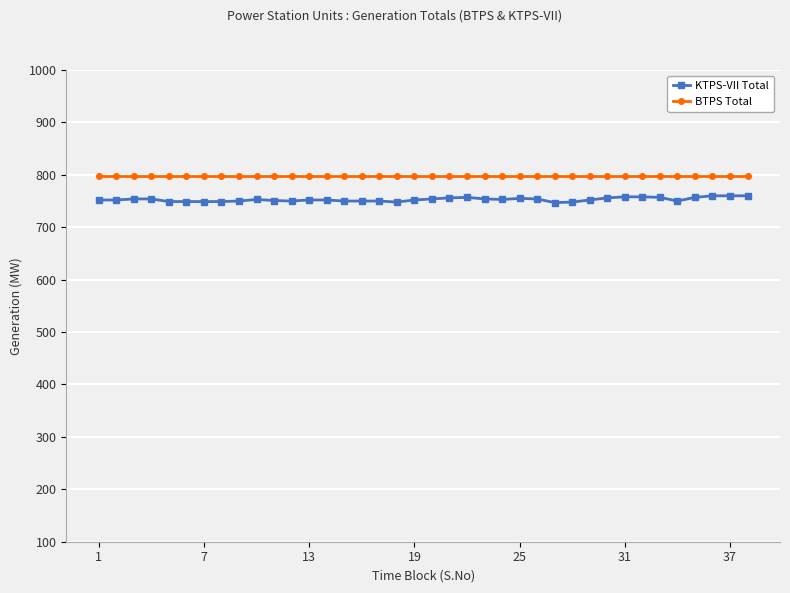

What is the lowest value of the BTPS Total series?

798